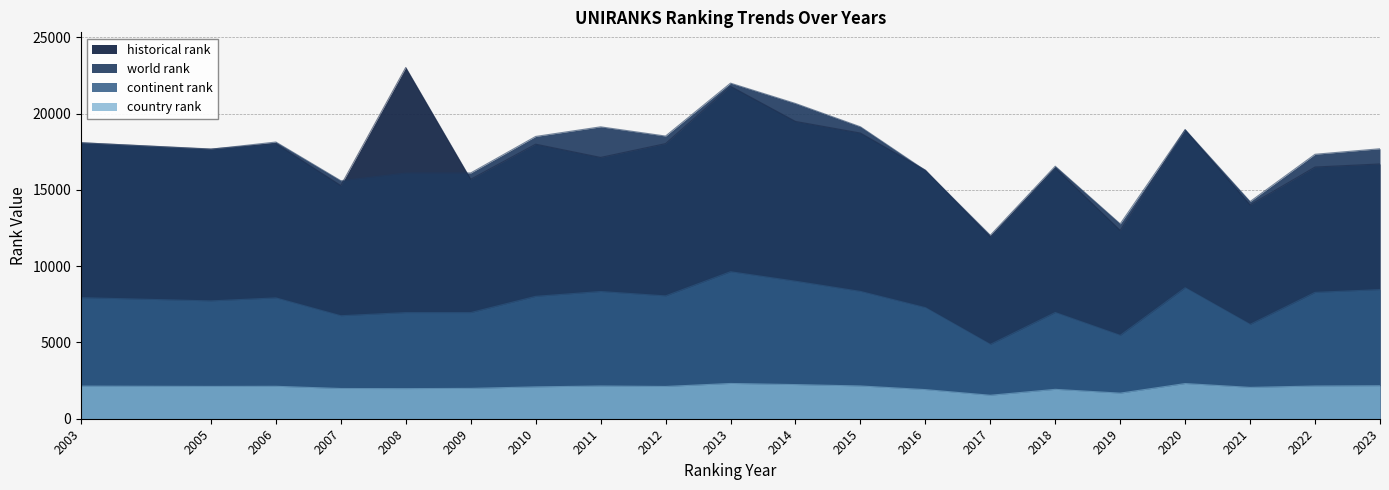

Which series has the widest spread of values?

historical rank